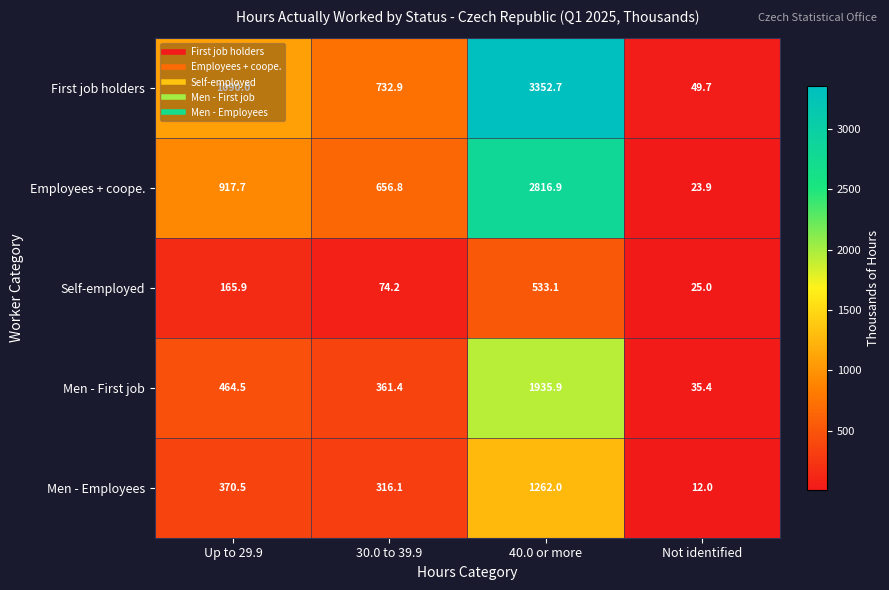

At which category is the sum across all series the highest?

40.0 or more